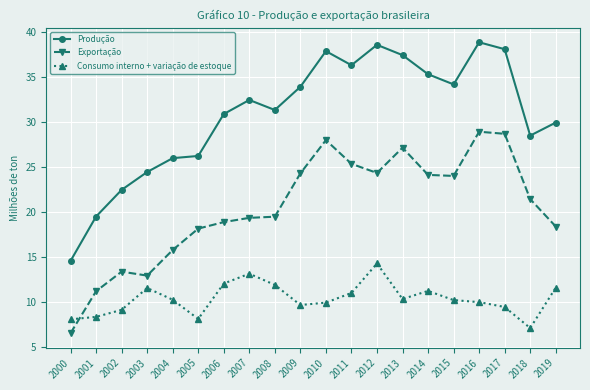

The value of Consumo interno + variação de estoque at 2004 is 16.1. True or false?

False